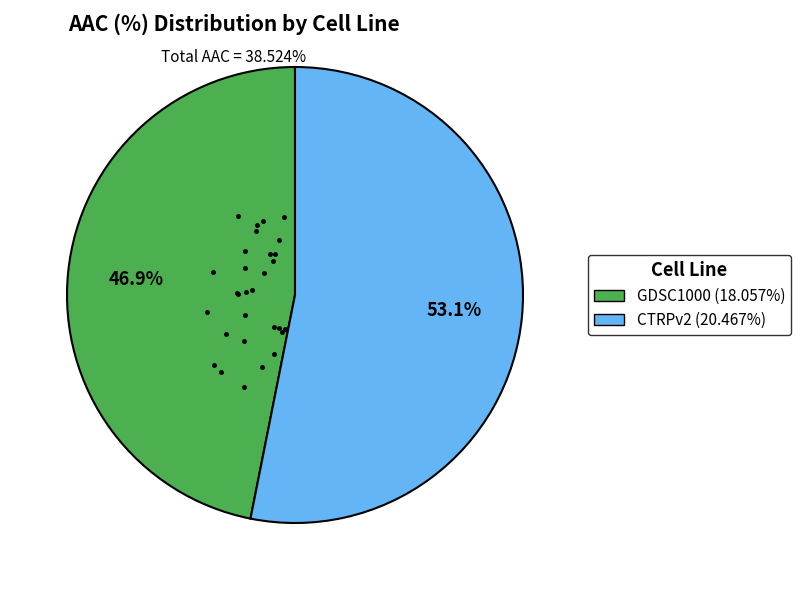

Is there any slice that represents more than half of the pie?

Yes